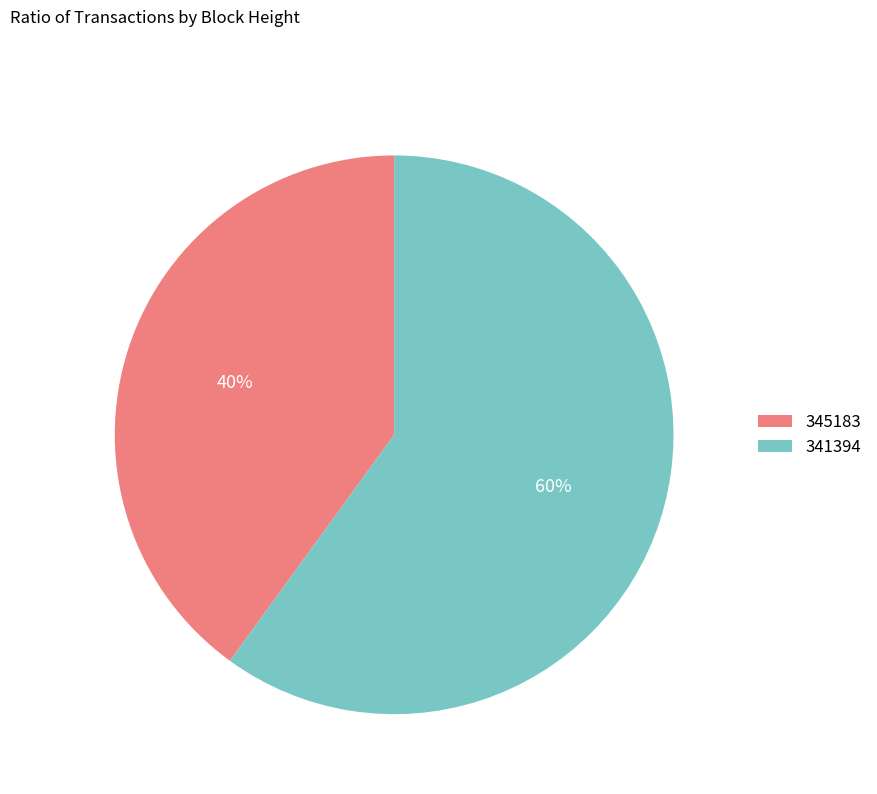

Which slice is the largest?

341394